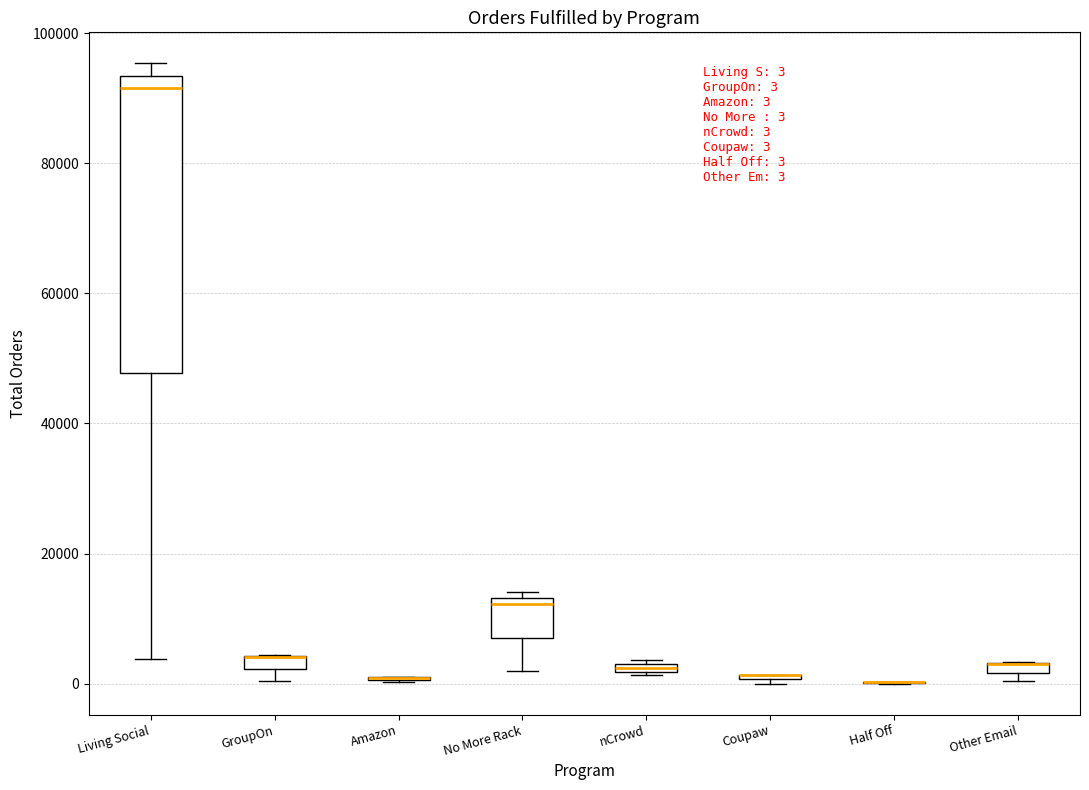

Which box is the tallest, from its lower edge to its upper edge?

Living Social